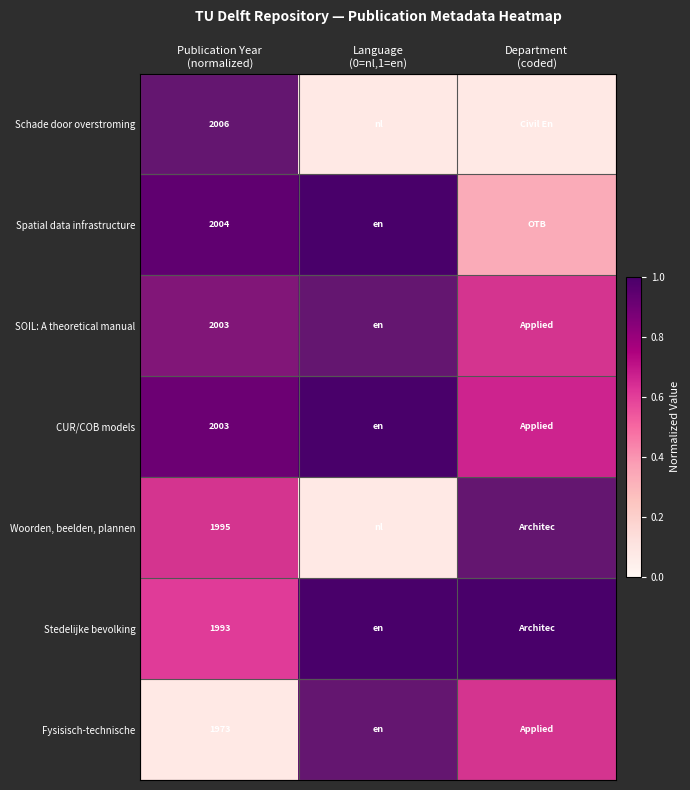

What is the difference between the maximum and minimum values in the CUR/COB models series?

0.3